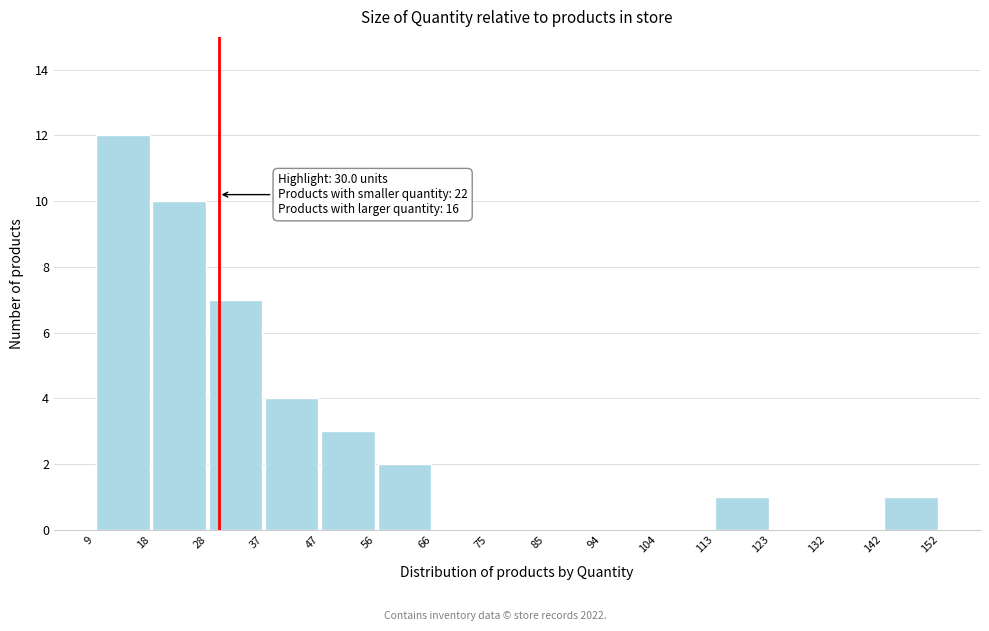

Over which range of the x-axis is the bar tallest?

9 to 18